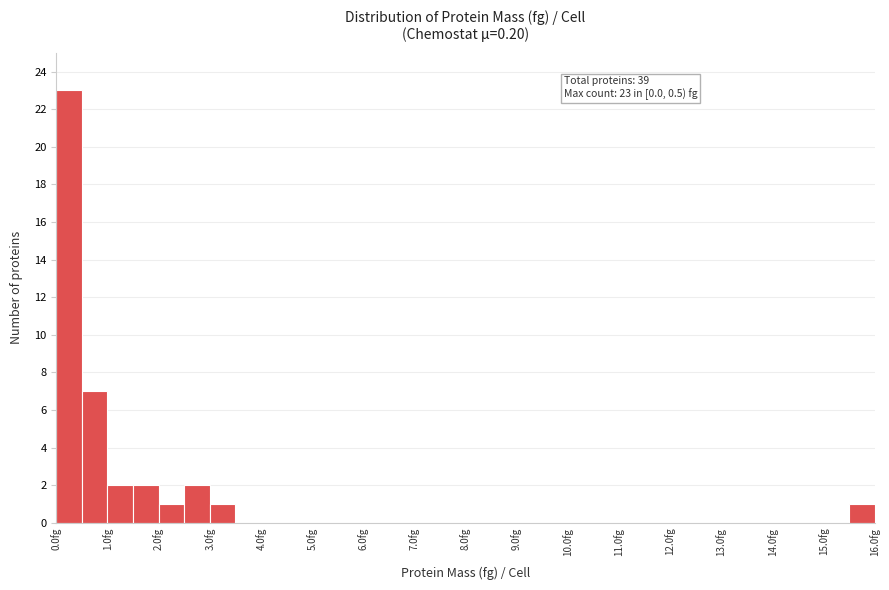

Which range on the x-axis has the tallest bar?

0.0 to 0.5